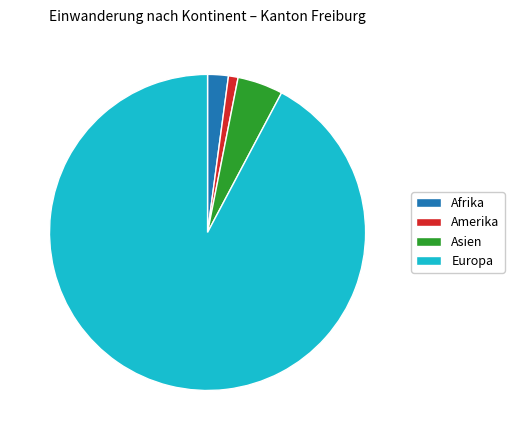

Is it true that Amerika is 1% of the pie?

True